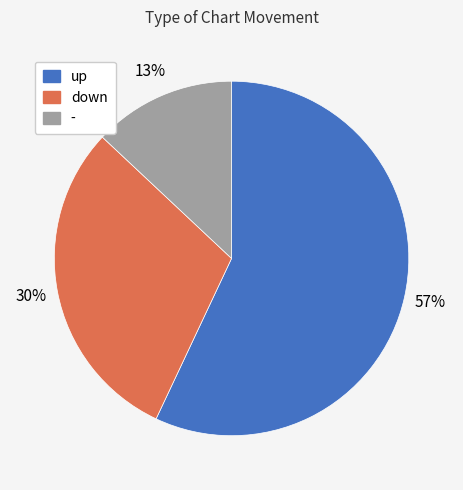

What percentage is the - slice, to the nearest percent?

13%